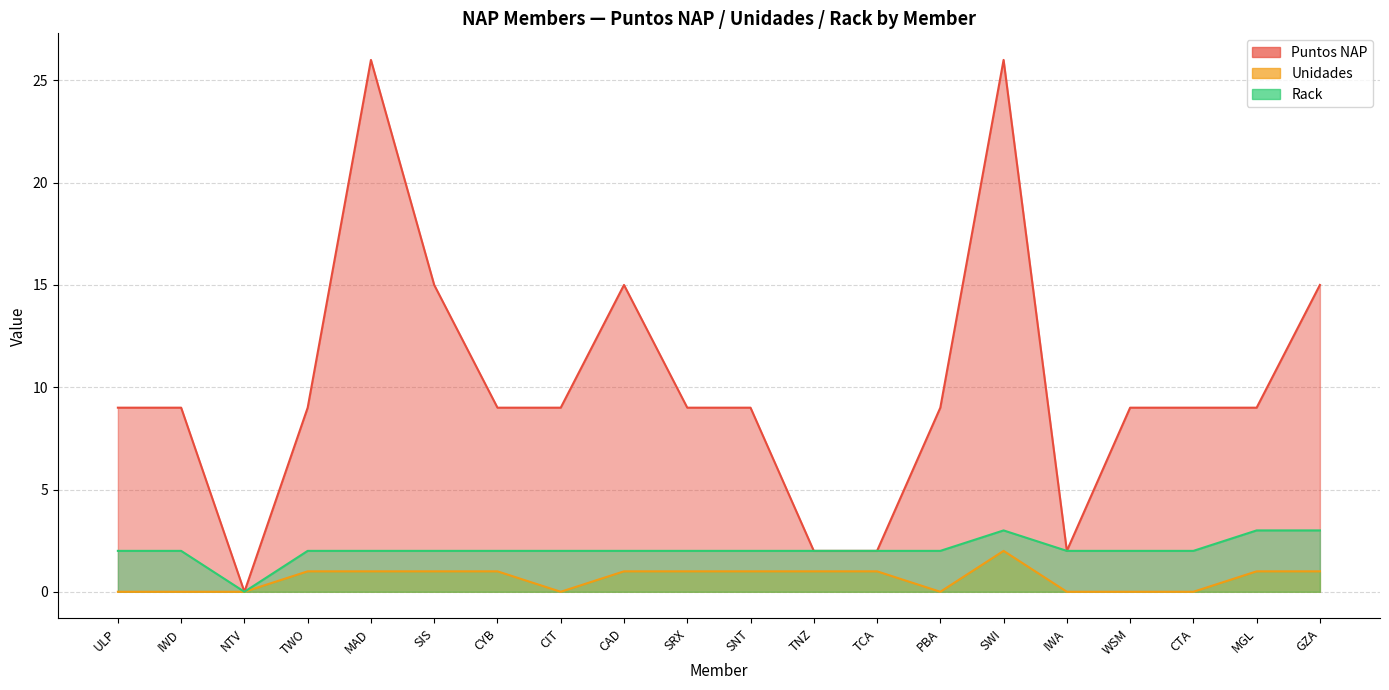

Does the chart display data point markers on the line(s)?

No